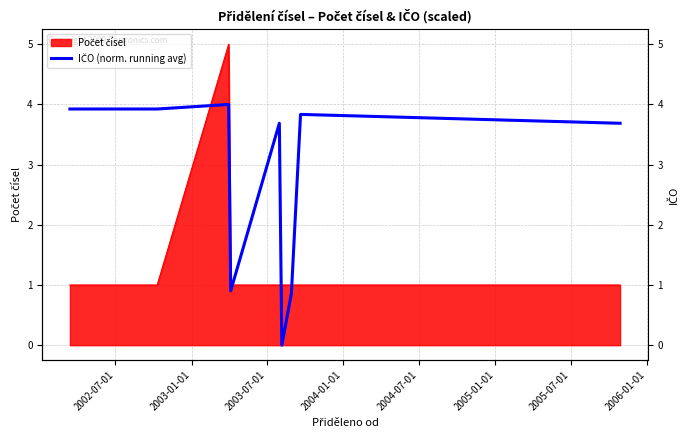

Does the chart display data point markers on the line(s)?

No